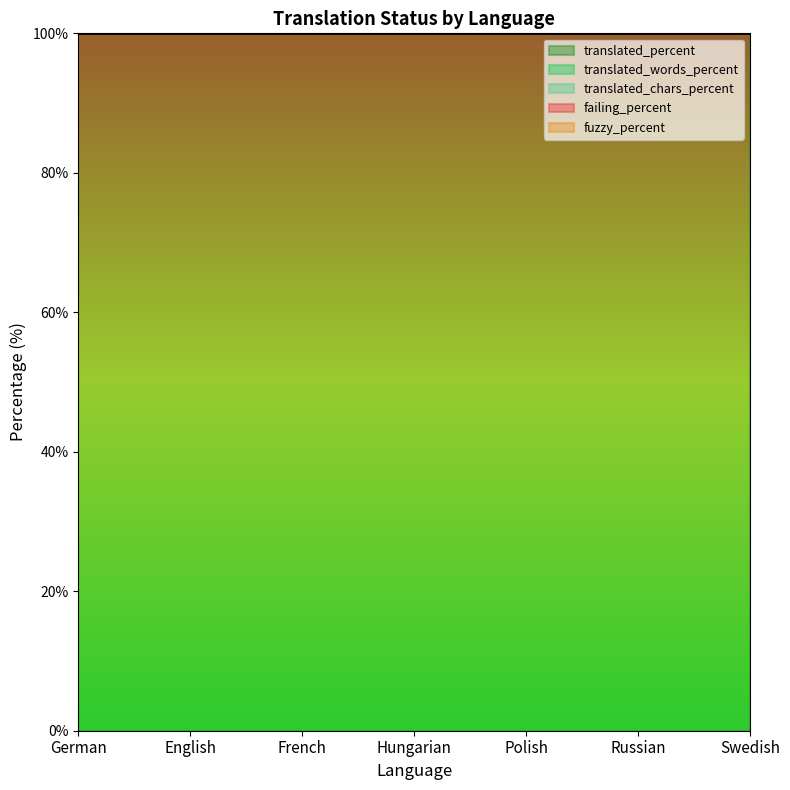

What is the lowest value of the translated_words_percent series?

100